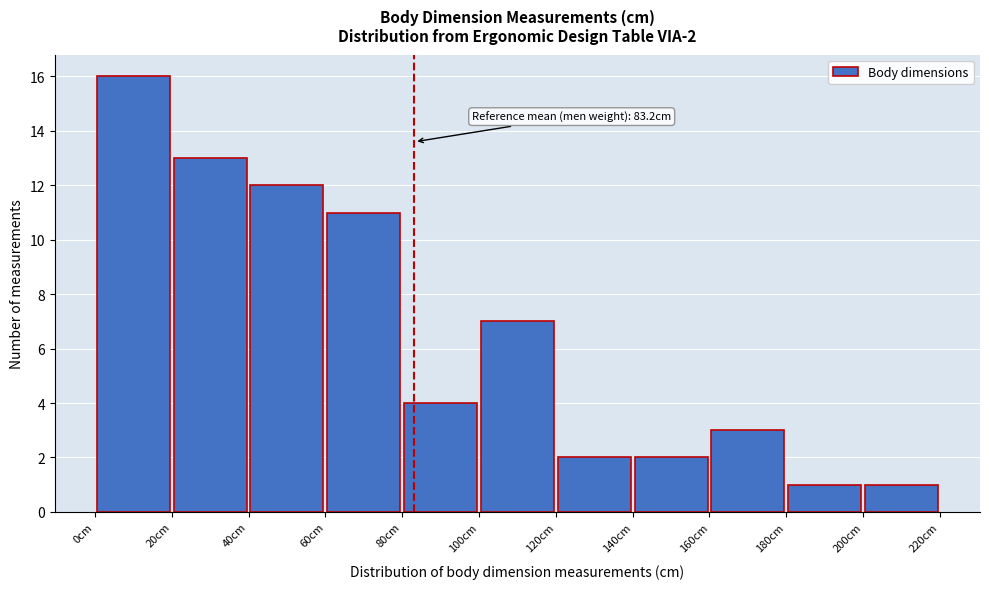

Which range on the x-axis has the tallest bar?

0 to 20